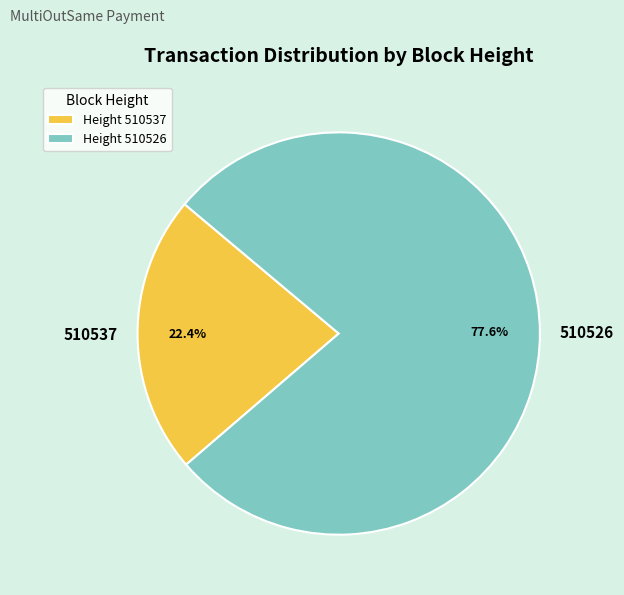

Rank the categories by value from lowest to highest.

510537, 510526